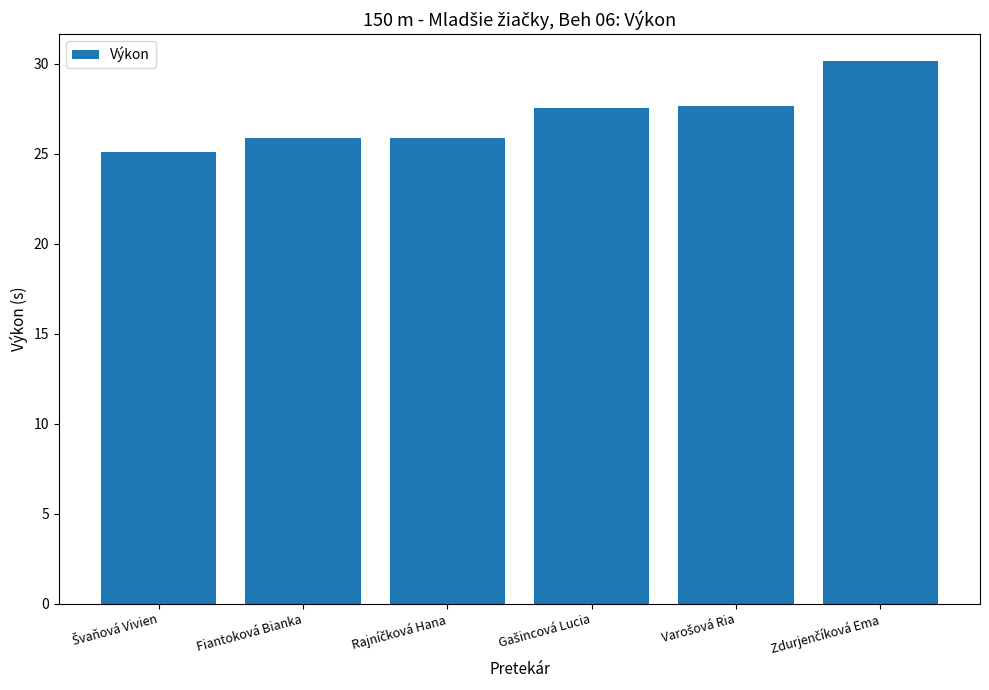

What is the greatest value displayed?

30.1